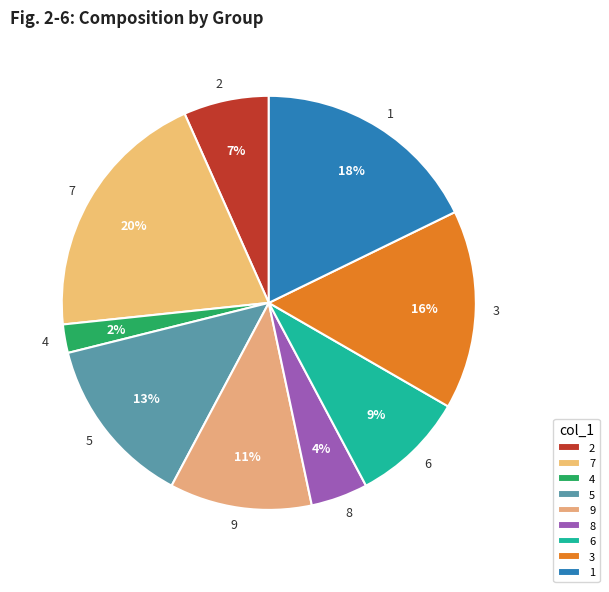

Count the number of slices in the pie.

9